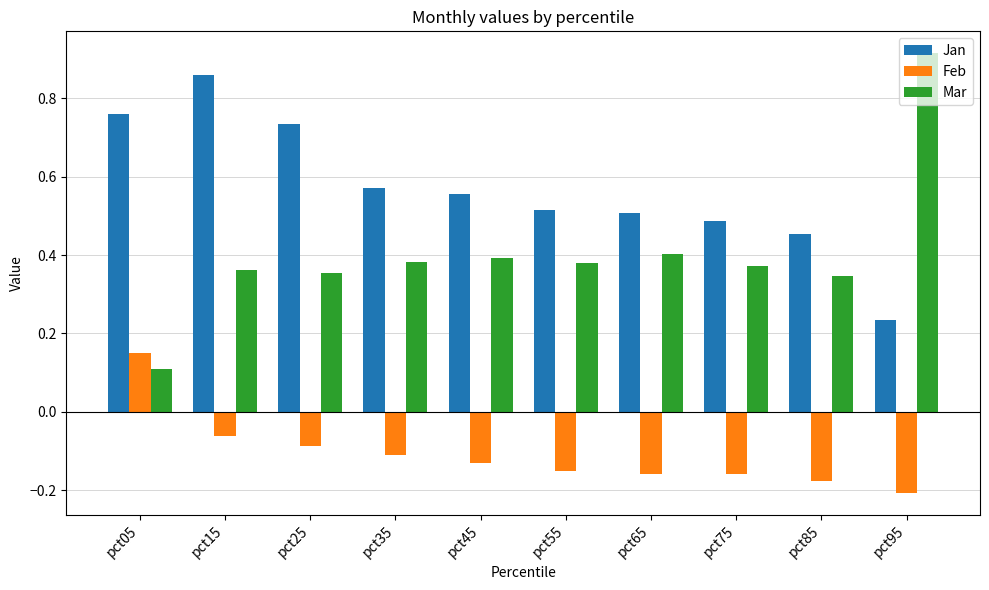

Which label corresponds to the largest value in the chart?

pct95